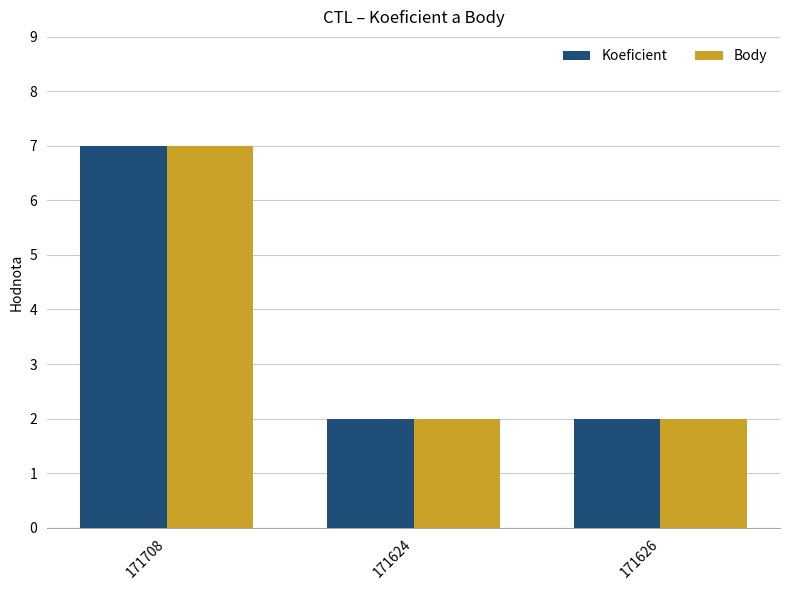

How many categories are shown in the chart?

3